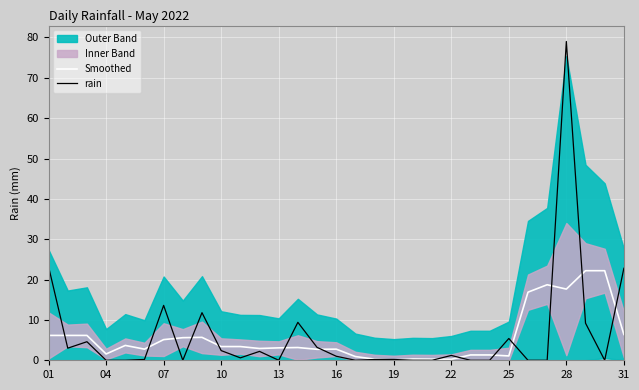

Is it true that rain equals 0.5 at 15?

False